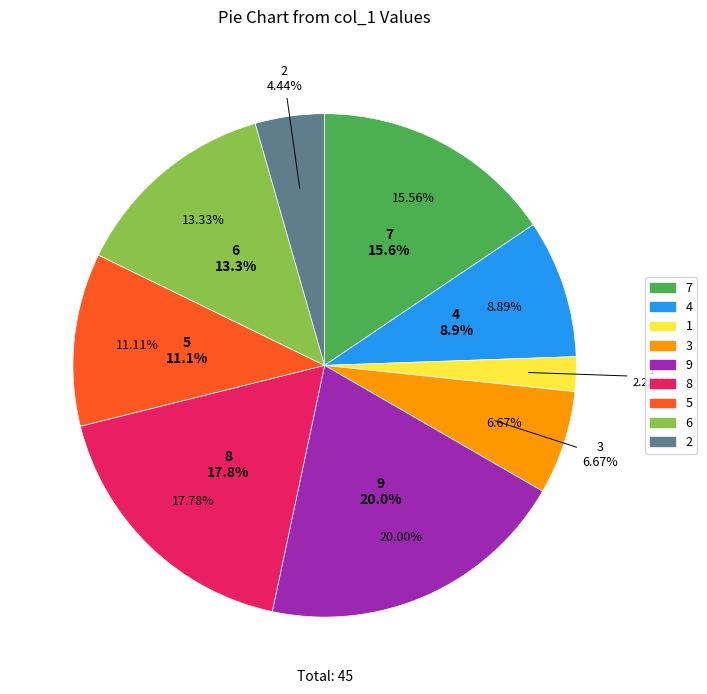

To the nearest percent, what is the difference between the largest and smallest slice percentages?

18%